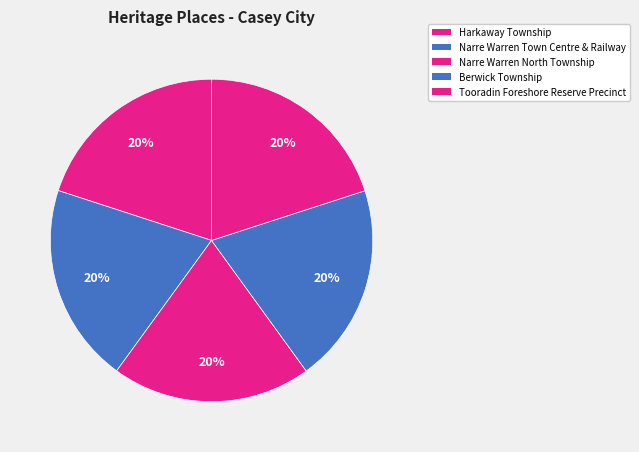

Which category has the smallest portion of the pie?

Harkaway Township